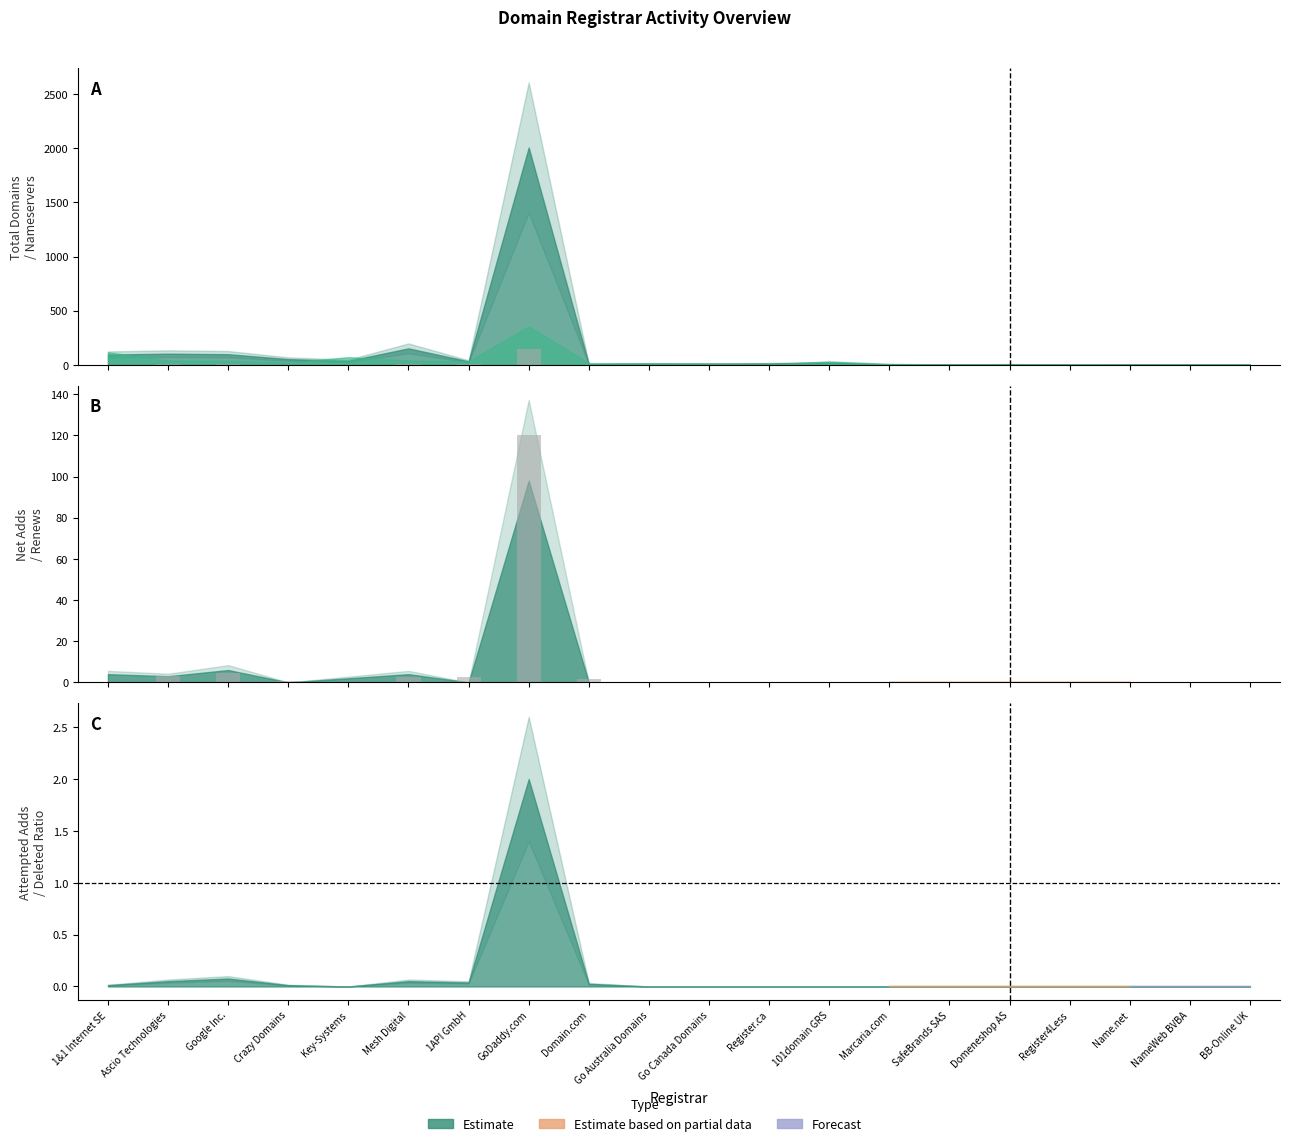

What is the ratio of the value at Google Inc. to the value at 1API GmbH?

2.0